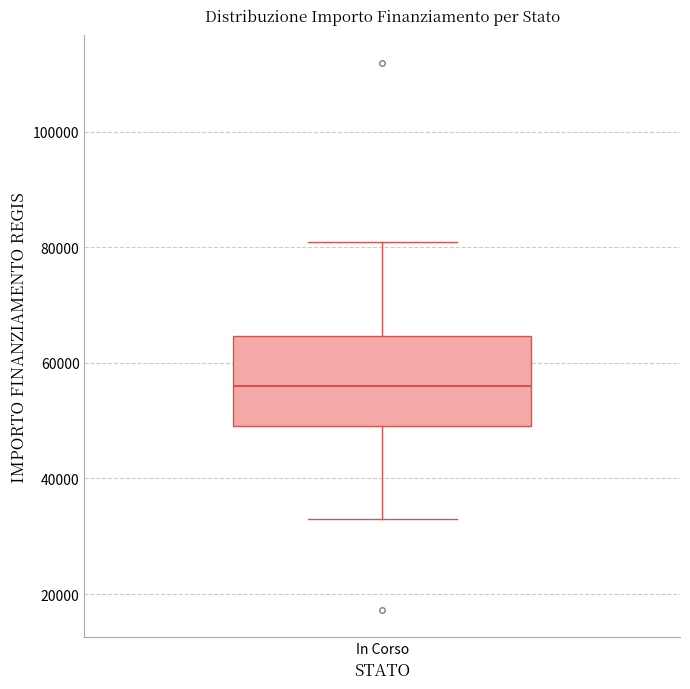

Where is the lower edge of the box for In Corso on the y-axis? The values are not printed on the chart, so give them approximately, as read against the axis.

50000